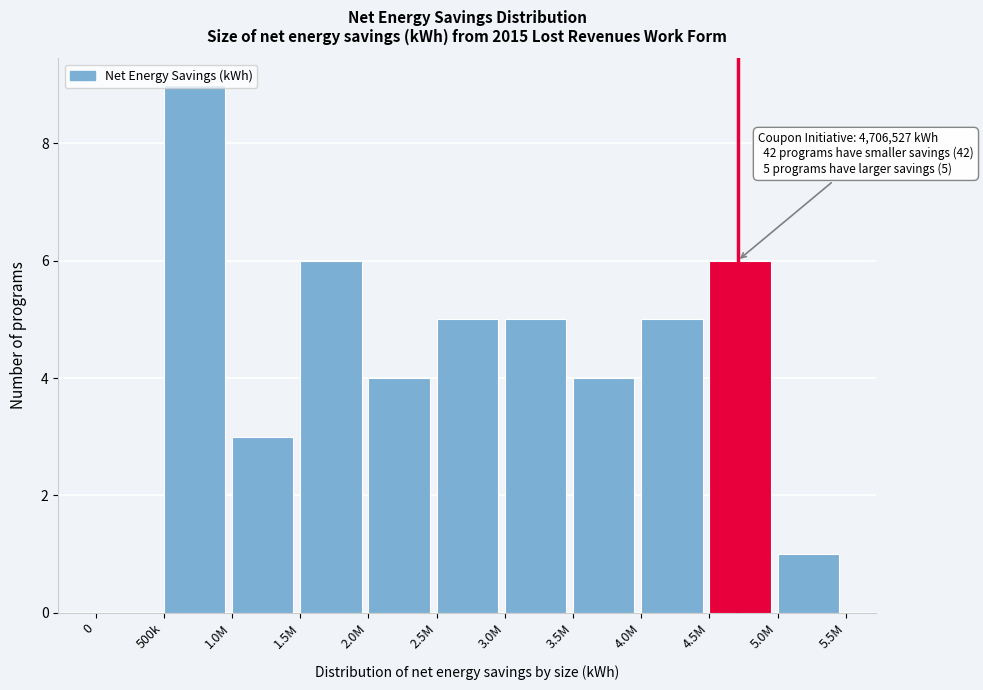

Which category has the highest value across all series?

500k